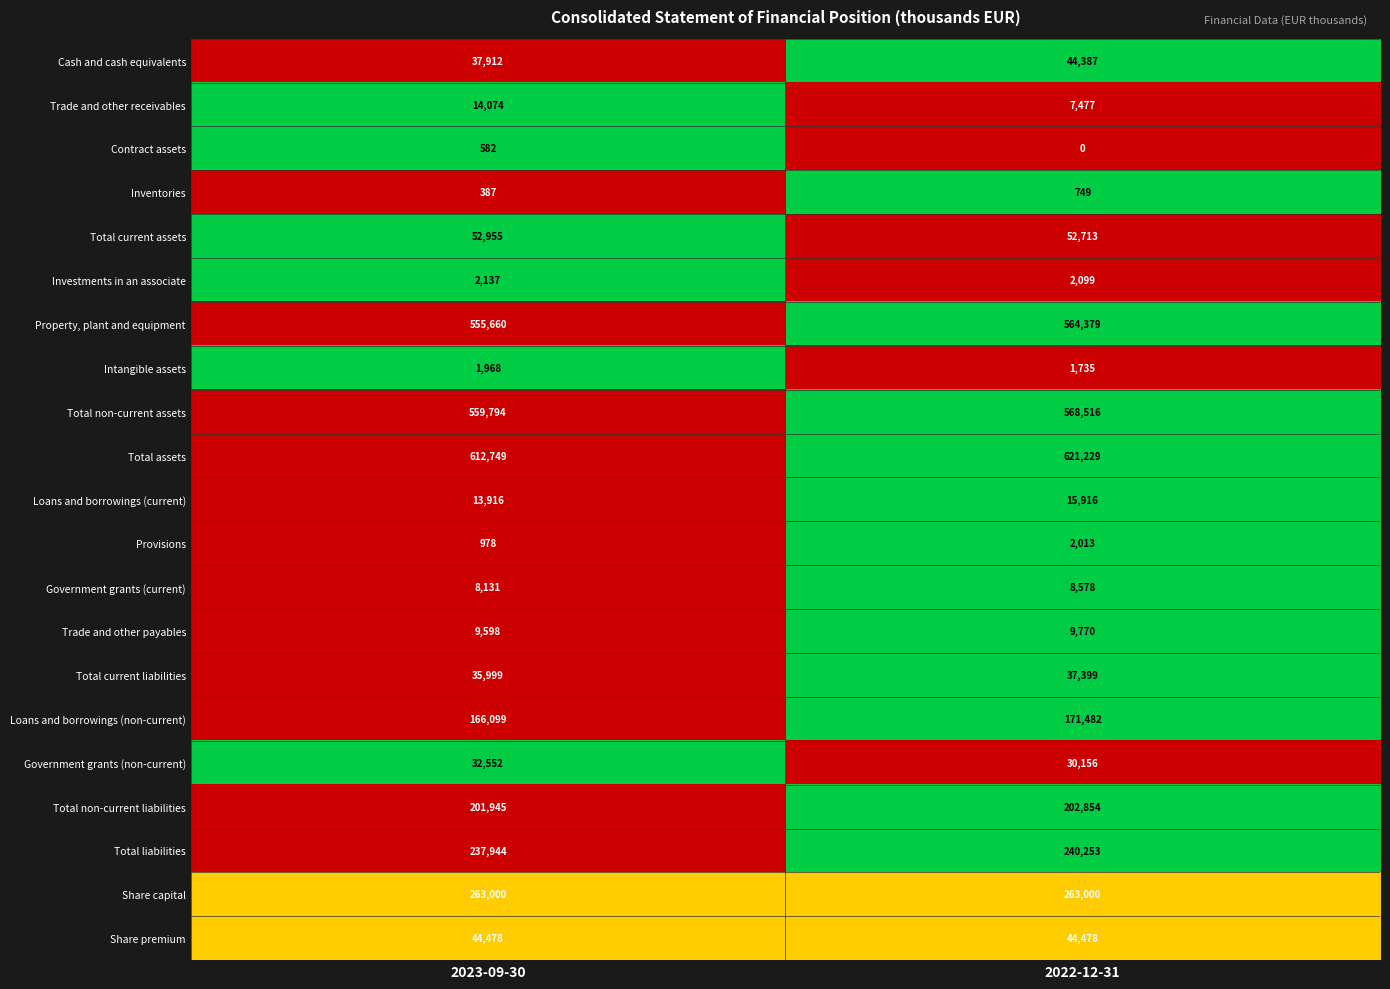

Which series has the largest range (max minus min)?

Total non-current assets